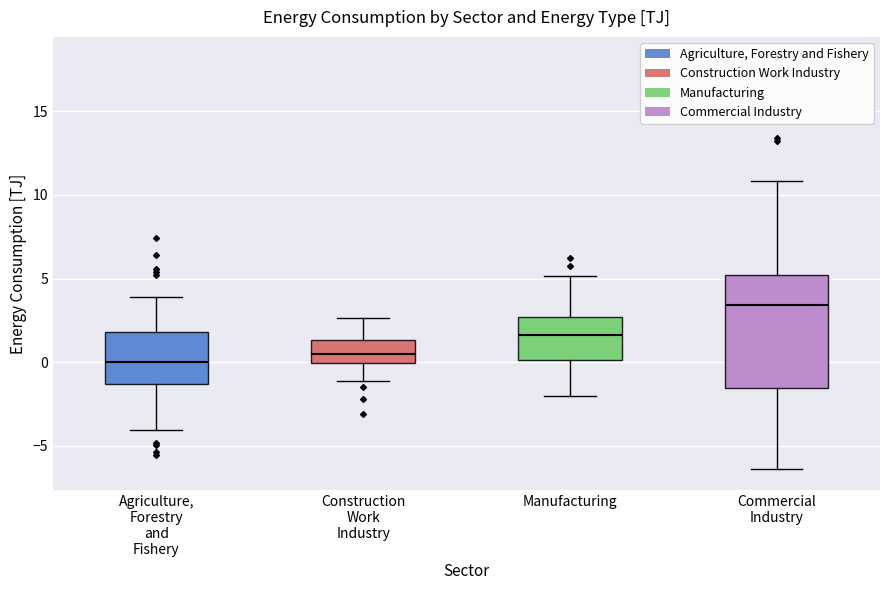

Comparing the boxes themselves (not the whiskers), which one is the tallest?

Commercial Industry